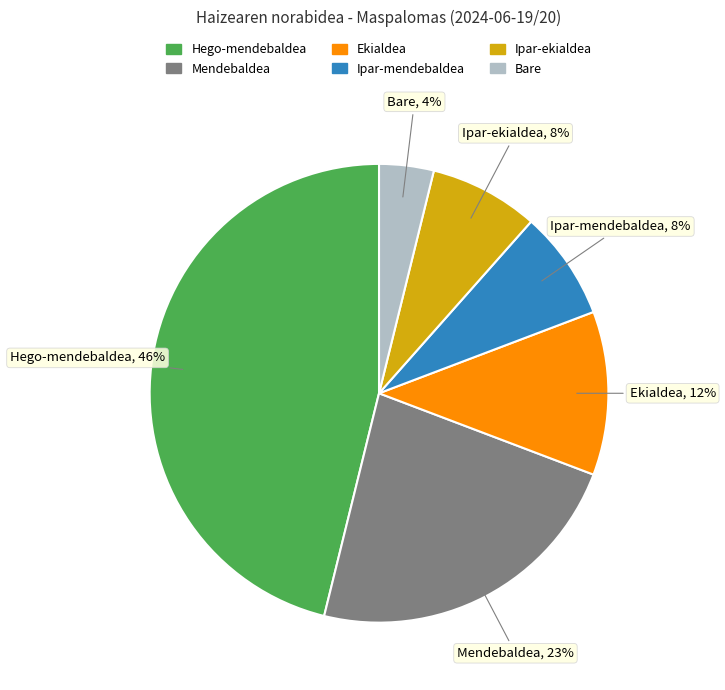

What is the ratio of the value at Ekialdea to the value at Bare?

3.0